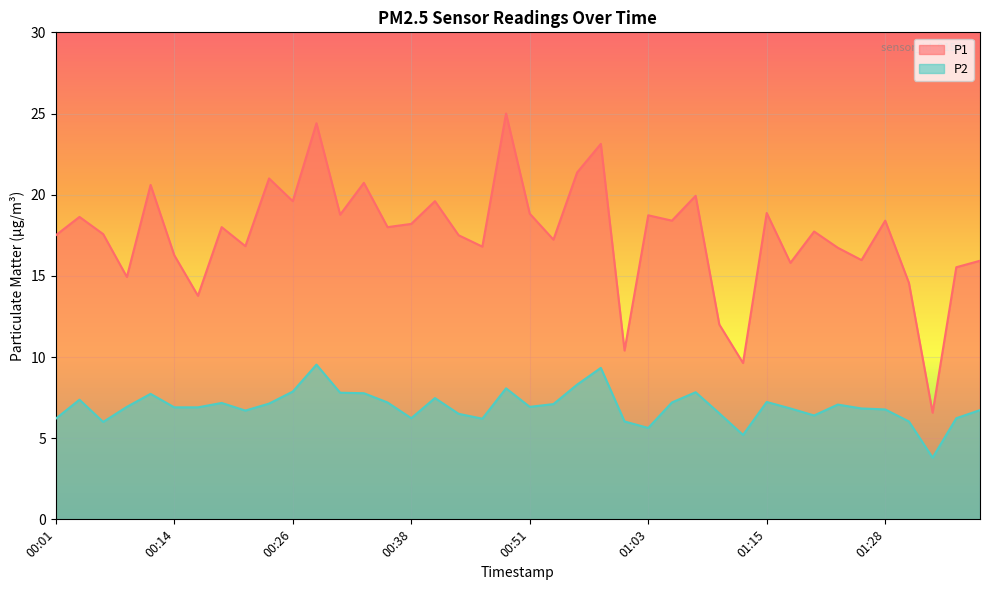

Reading right to left, extract all data points from this chart.

P1: 01:38=15.9	01:35=15.5	01:33=6.6	01:30=14.6	01:28=18.4	01:25=16.0	01:23=16.7	01:20=17.7	01:18=15.8	01:15=18.9	01:13=9.6	01:10=12.0	01:08=19.9	01:05=18.4	01:03=18.7	01:01=10.4	00:58=23.1	00:56=21.4	00:53=17.2	00:51=18.8	00:48=25.0	00:46=16.8	00:43=17.5	00:41=19.6	00:38=18.2	00:36=18.0	00:33=20.7	00:31=18.8	00:28=24.4	00:26=19.6	00:24=21.0	00:21=16.8	00:19=18.0	00:16=13.8	00:14=16.3	00:11=20.6	00:09=14.9	00:06=17.6	00:04=18.6	00:01=17.5
P2: 01:38=6.7	01:35=6.2	01:33=3.8	01:30=6.0	01:28=6.8	01:25=6.8	01:23=7.1	01:20=6.4	01:18=6.8	01:15=7.2	01:13=5.2	01:10=6.5	01:08=7.8	01:05=7.2	01:03=5.6	01:01=6.0	00:58=9.3	00:56=8.3	00:53=7.1	00:51=6.9	00:48=8.1	00:46=6.2	00:43=6.5	00:41=7.5	00:38=6.2	00:36=7.2	00:33=7.8	00:31=7.8	00:28=9.5	00:26=7.9	00:24=7.1	00:21=6.7	00:19=7.2	00:16=6.9	00:14=6.9	00:11=7.7	00:09=6.9	00:06=6.0	00:04=7.4	00:01=6.2